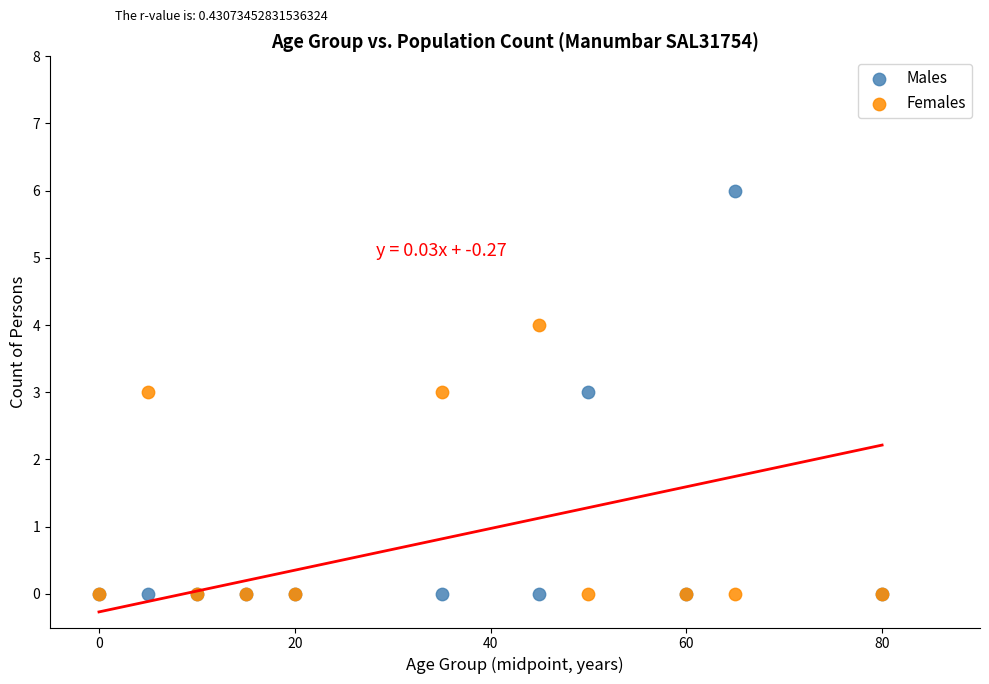

What are all the series names shown in the legend?

Males, Females